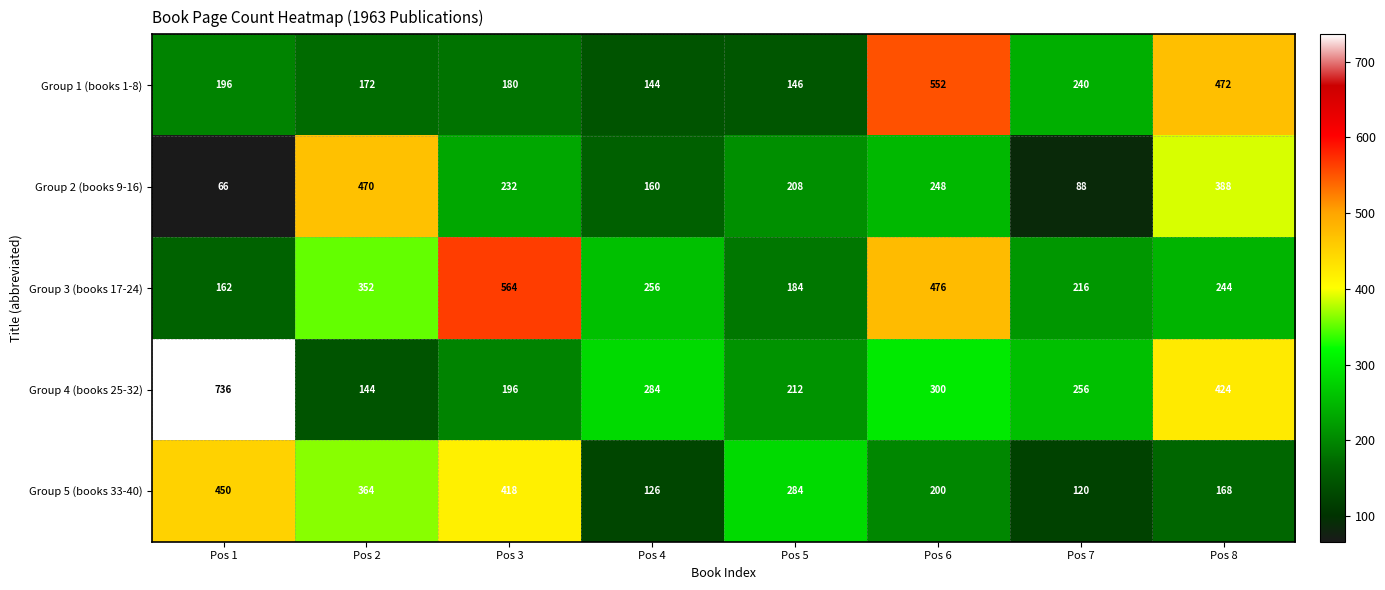

Count the number of categories in the chart.

8